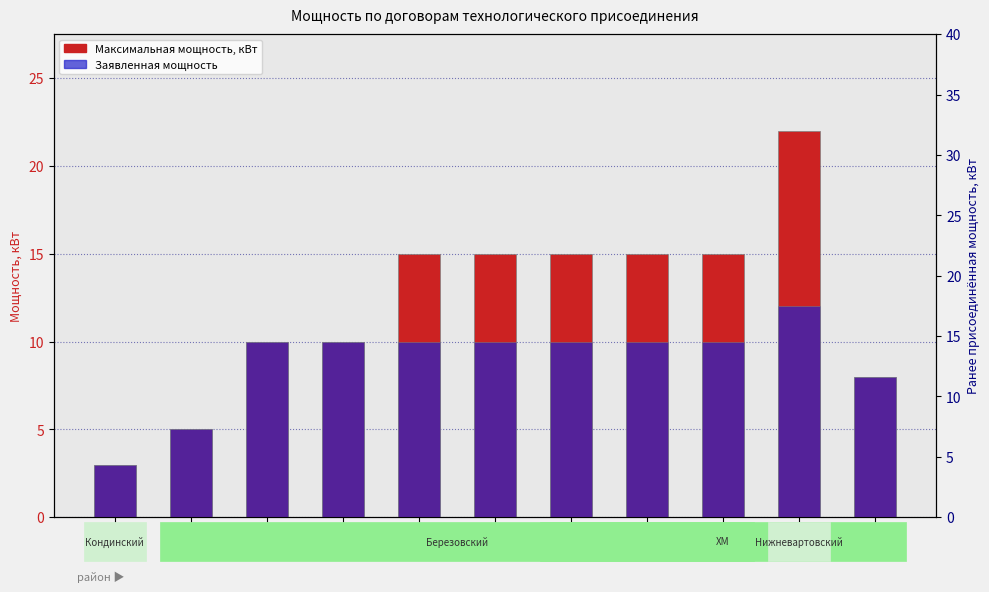

List the labels in order of Заявленная мощность value, smallest first.

1, 2, 11, 3, 4, 5, 6, 7, 8, 9, 10